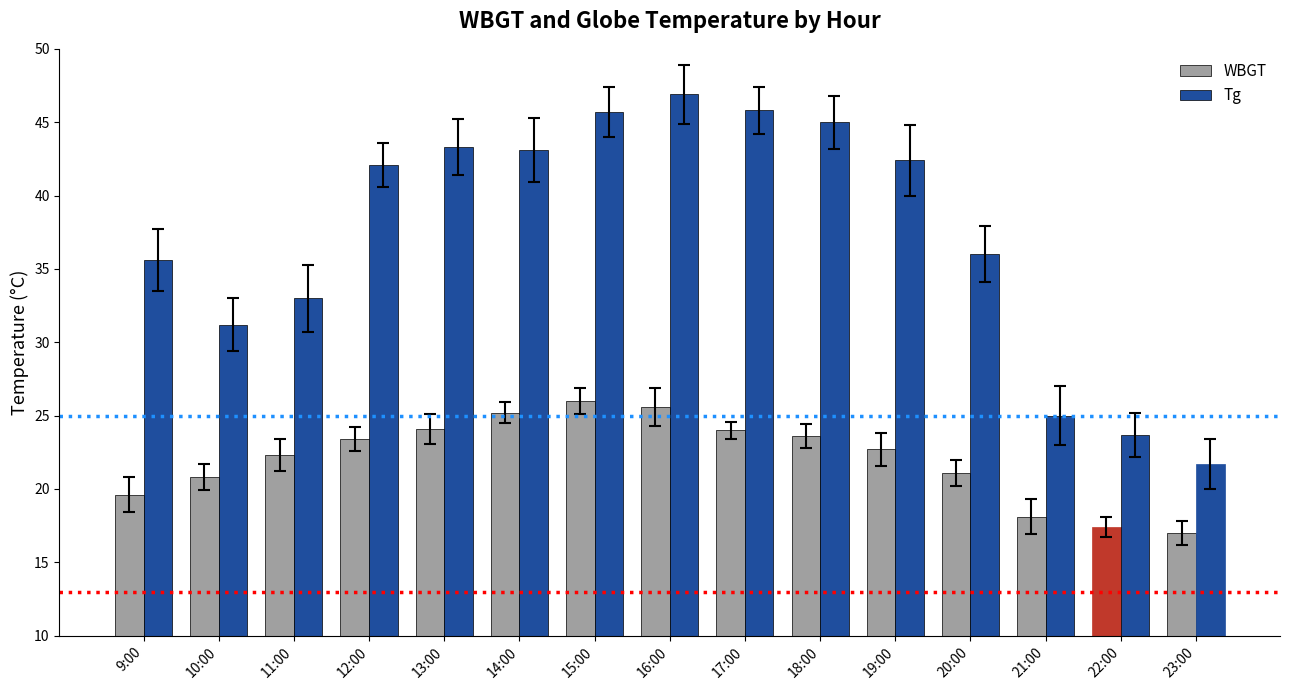

Which series has the widest spread of values?

Tg